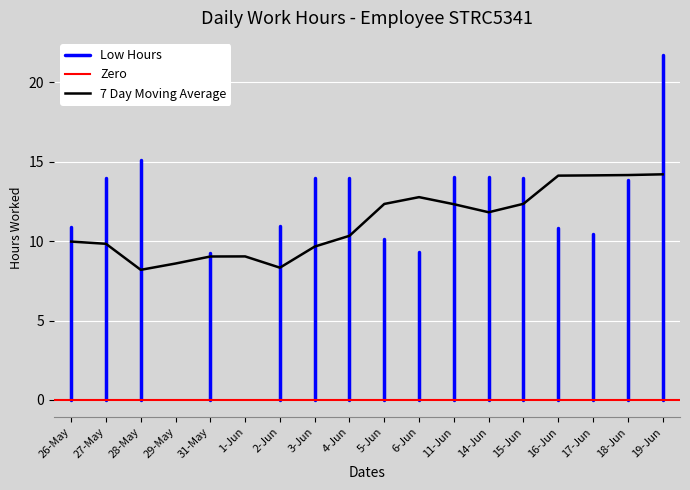

True or false: there are more than 0 points higher than both neighbors.

True